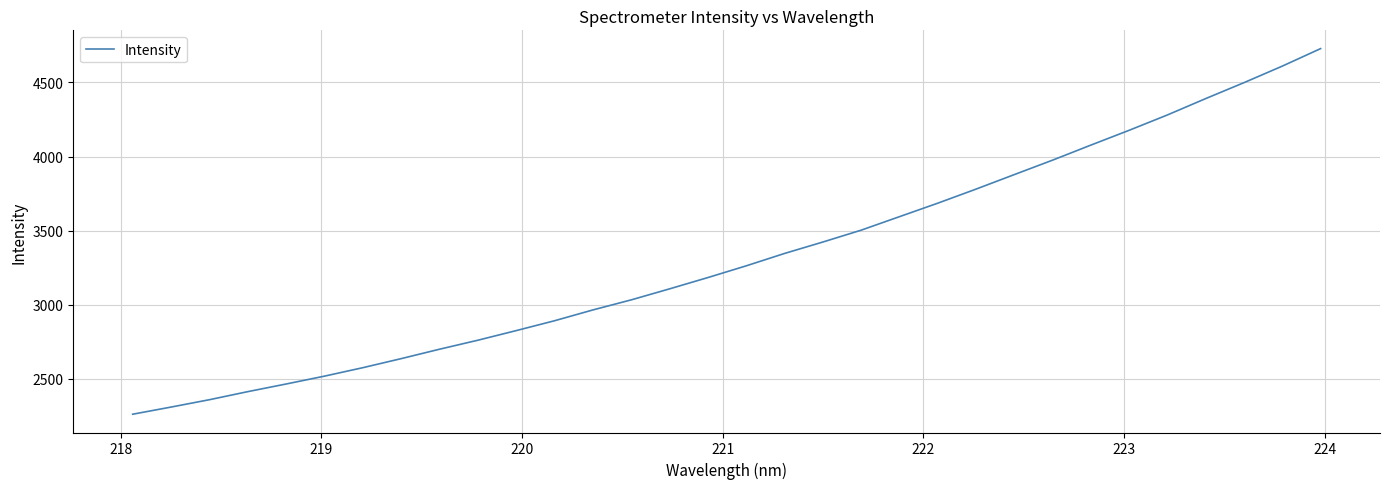

What is the difference between the maximum and minimum values?

2469.5